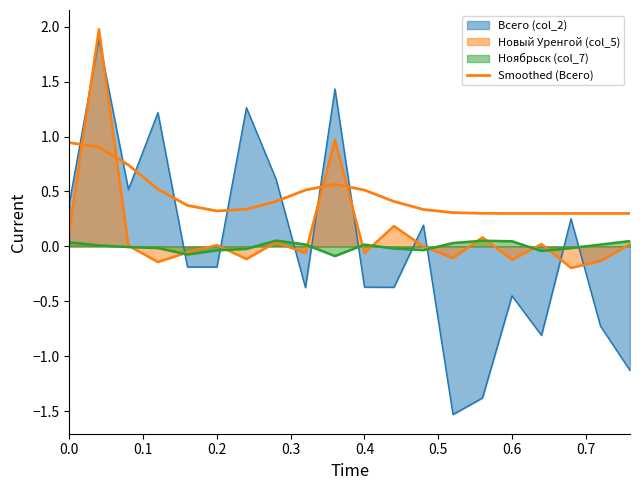

Does the chart have visible grid lines?

No